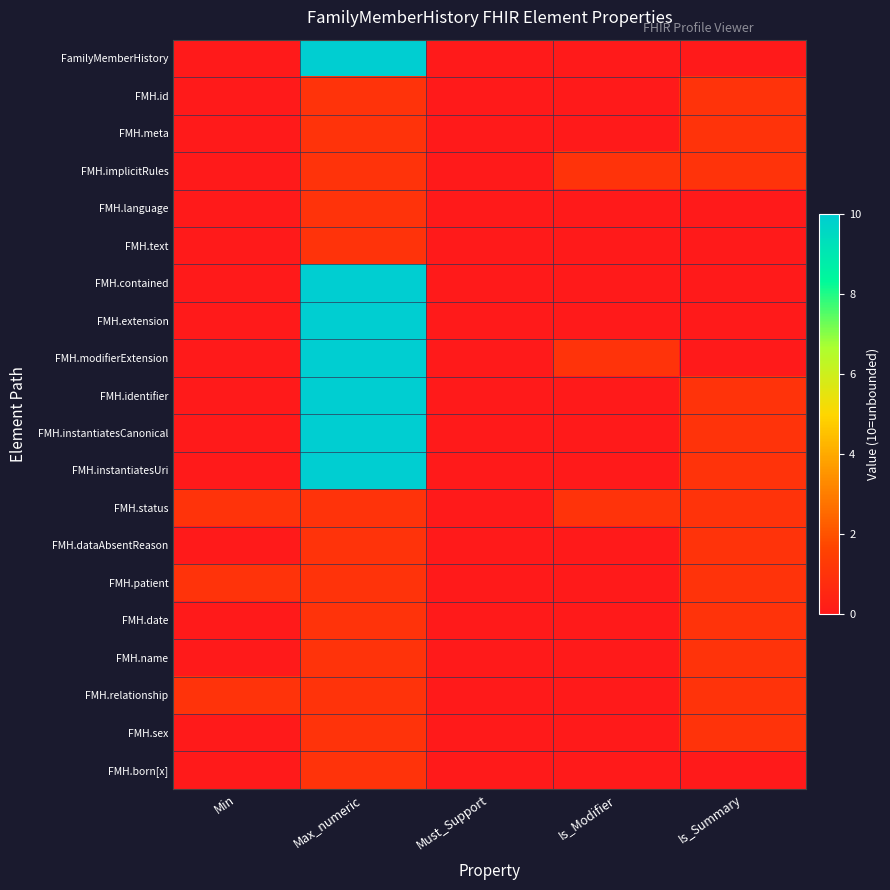

Rank the series by their maximum value, from highest to lowest.

FamilyMemberHistory, FMH.contained, FMH.extension, FMH.modifierExtension, FMH.identifier, FMH.instantiatesCanonical, FMH.instantiatesUri, FMH.id, FMH.meta, FMH.implicitRules, FMH.language, FMH.text, FMH.status, FMH.dataAbsentReason, FMH.patient, FMH.date, FMH.name, FMH.relationship, FMH.sex, FMH.born[x]